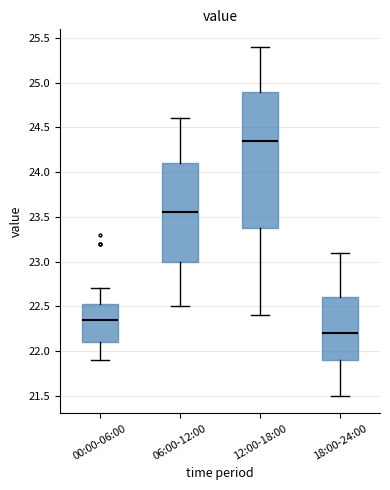

Which box is the tallest, from its lower edge to its upper edge?

12:00-18:00